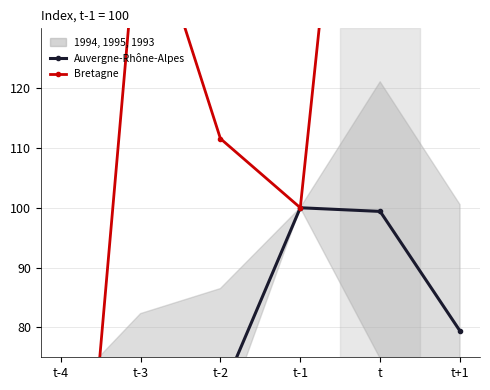

How many data points in Auvergne-Rhône-Alpes (2009) are less than 79?

3